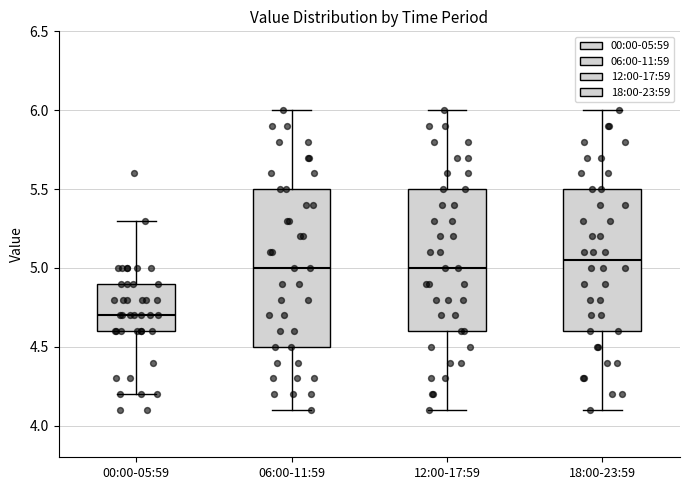

Which box is the tallest, from its lower edge to its upper edge?

06:00-11:59